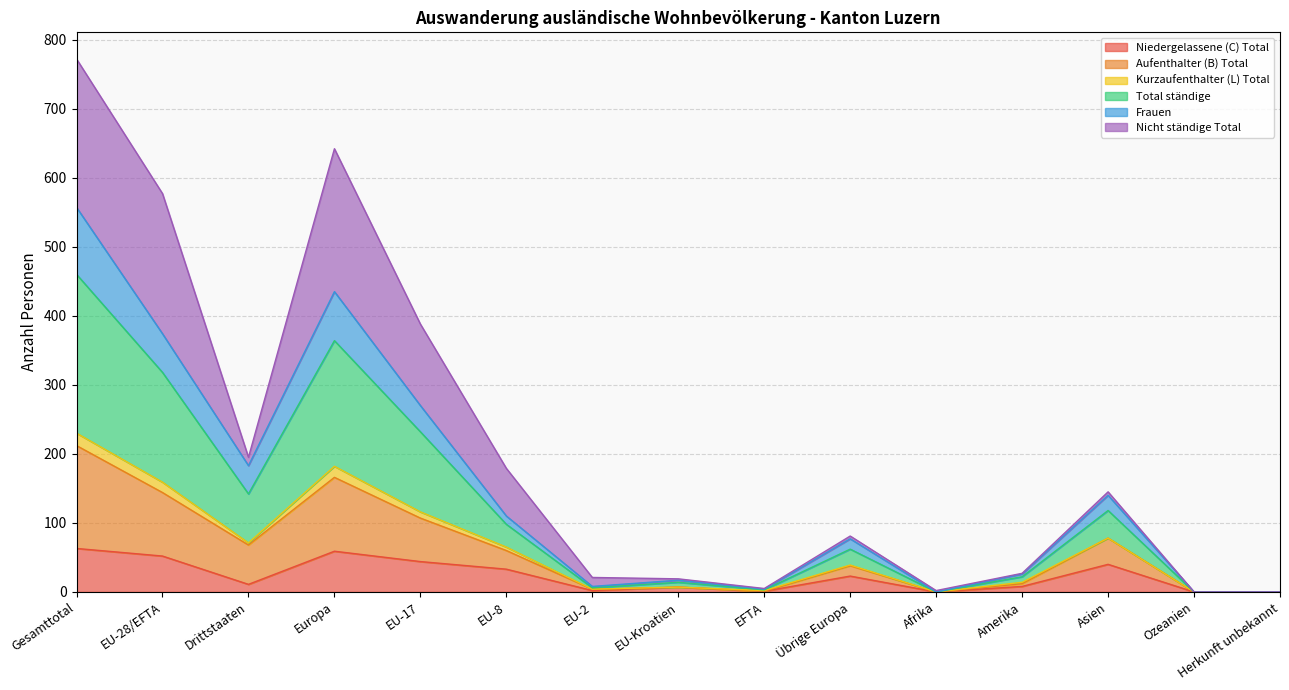

True or false: Niedergelassene (C) Total has a value of 0 at Ozeanien.

True